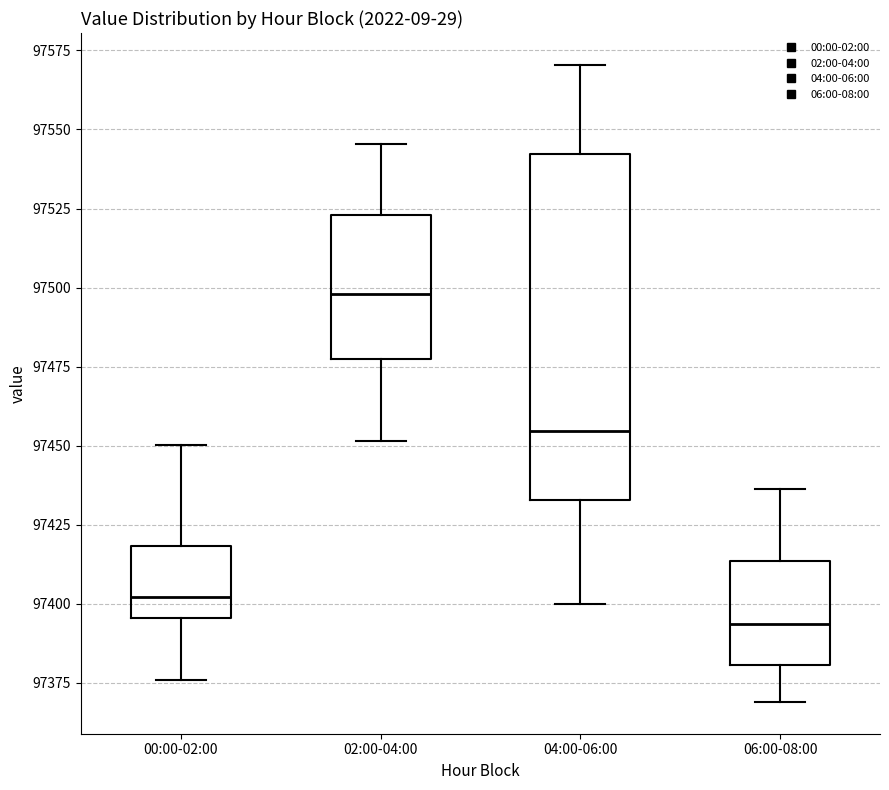

Reading left to right, read every box against the y-axis: the position of its median line, the range the box covers, and the ends of its whiskers. The values are not printed on the chart, so give them approximately, as read against the axis.

00:00-02:00: median 97400, box 97395 to 97420, whiskers 97375 to 97450
02:00-04:00: median 97500, box 97475 to 97525, whiskers 97450 to 97545
04:00-06:00: median 97455, box 97435 to 97540, whiskers 97400 to 97570
06:00-08:00: median 97395, box 97380 to 97415, whiskers 97370 to 97435